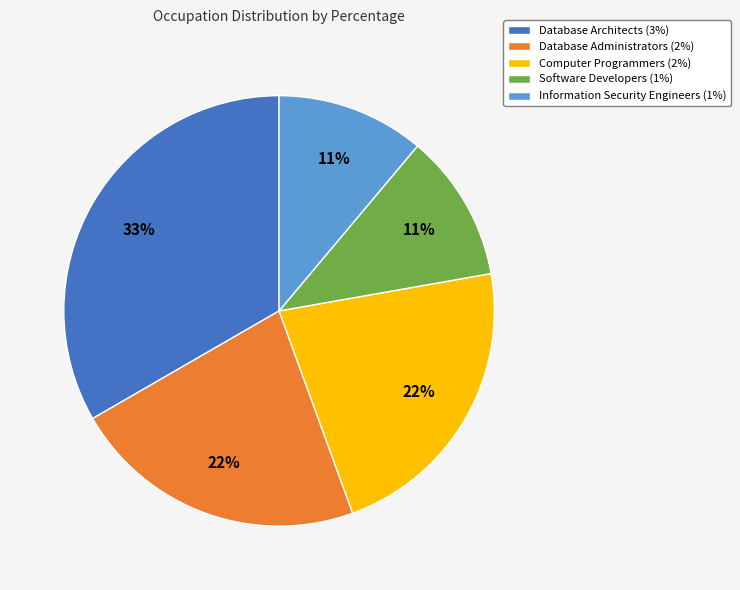

To the nearest percent, what portion does Software Developers (1%) represent?

11%